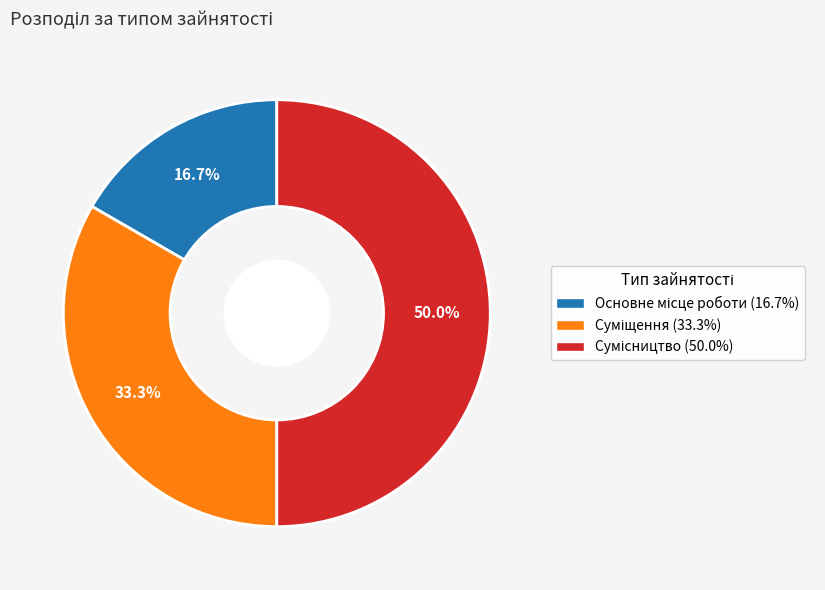

How many slices are in this pie chart?

3